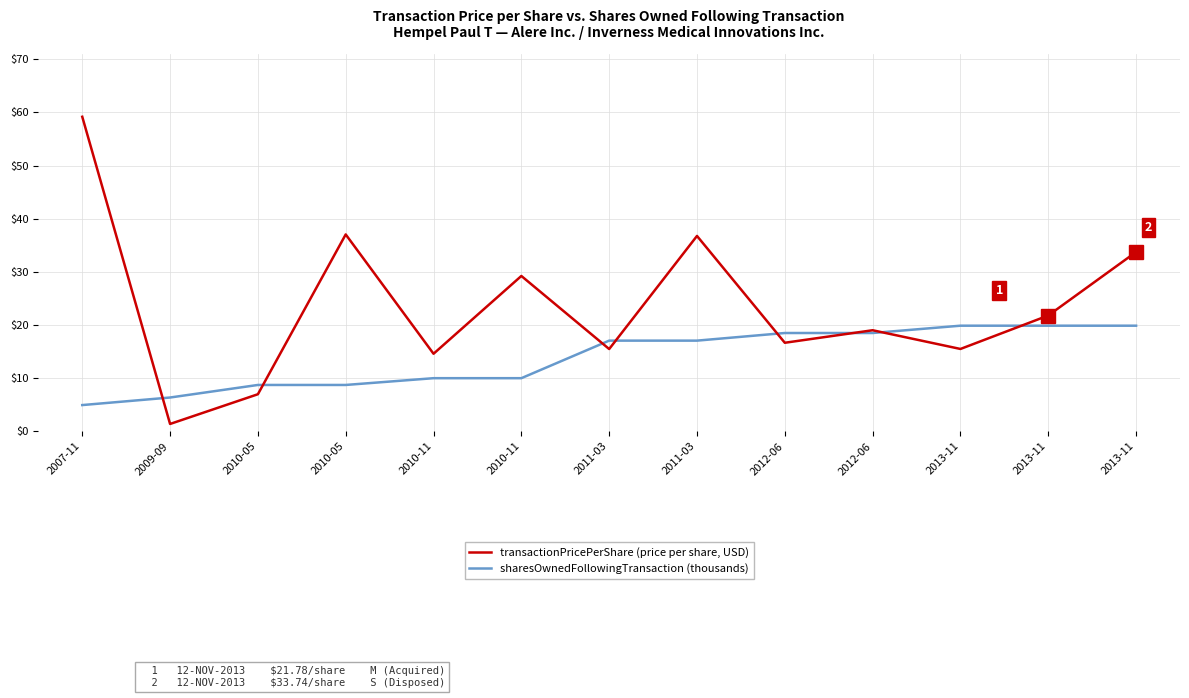

At which category does transactionPricePerShare (price per share, USD) reach its first local valley?

2009-09